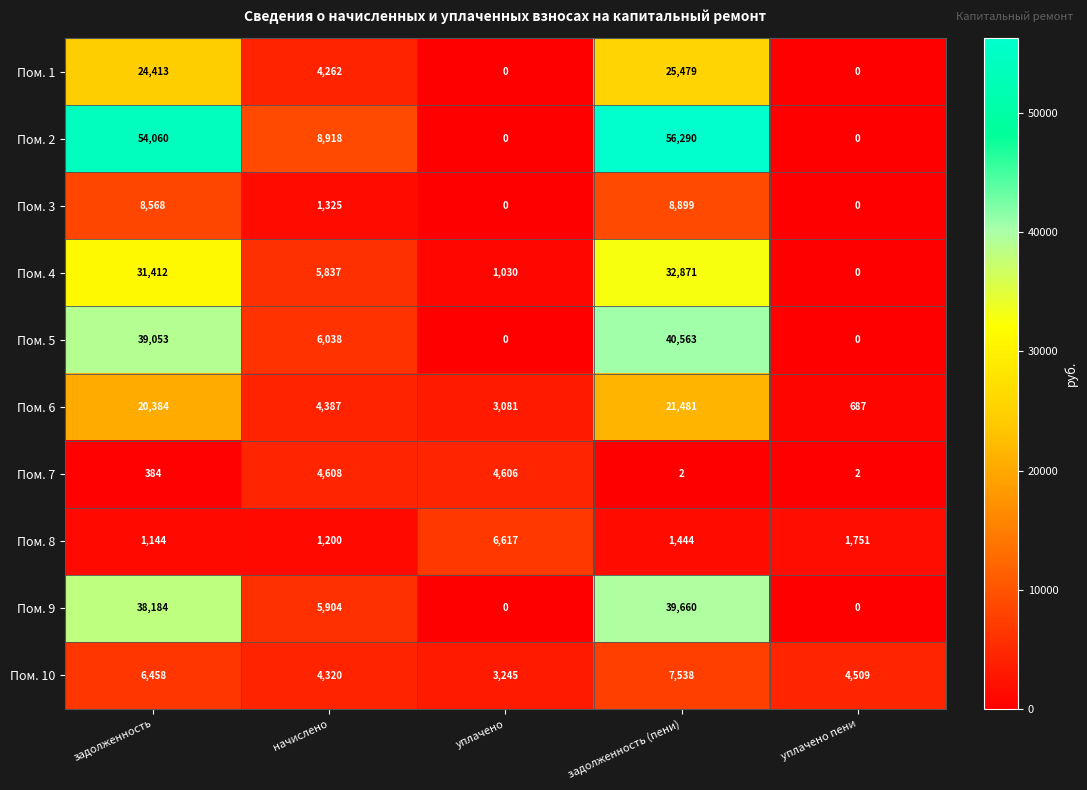

What is the sum of all Пом. 7 values?

9602